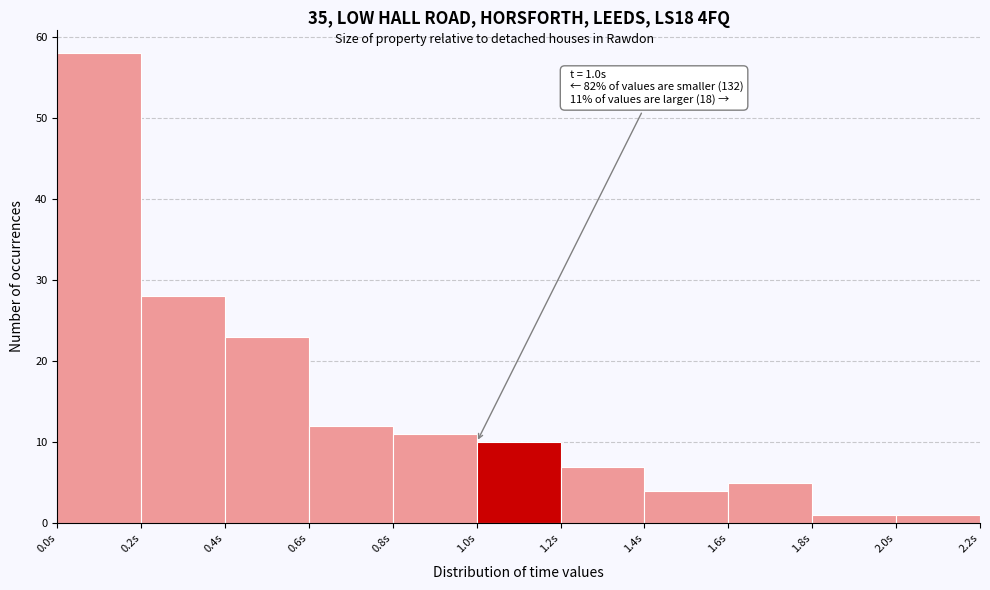

Which range on the x-axis has the tallest bar?

0.0 to 0.2